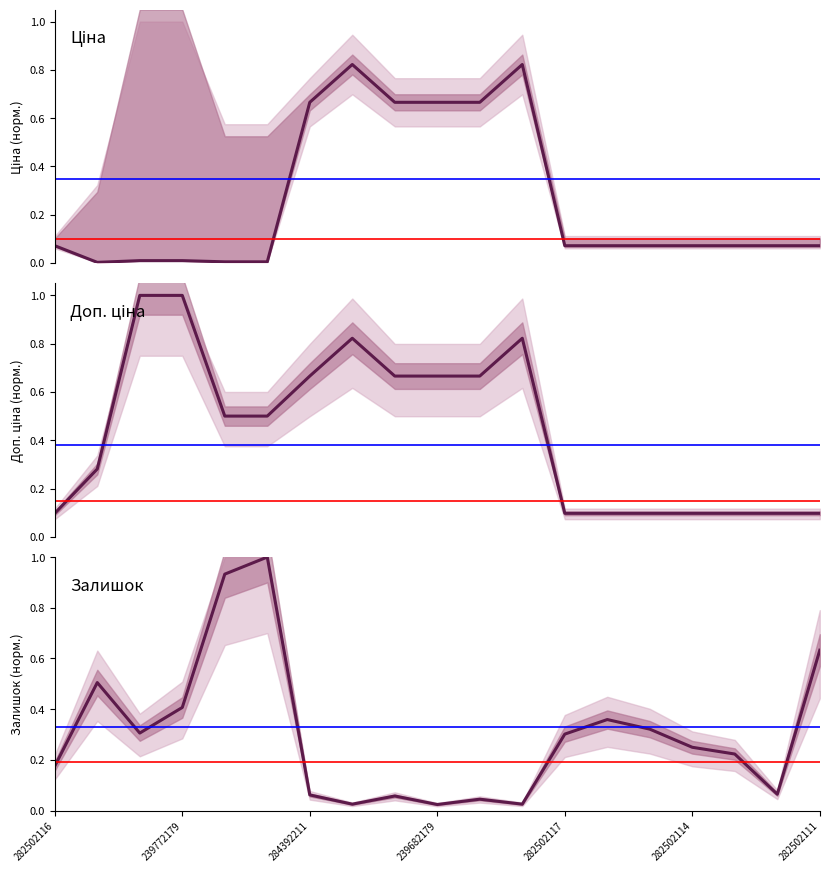

Reading left to right, what are all the values shown in this chart?

Ціна: 0.1	0.0	0.0	0.0	0.0	0.0	0.7	0.8	0.7	0.7	0.7	0.8	0.1	0.1	0.1	0.1	0.1	0.1	0.1
Доп. ціна: 0.1	0.3	1.0	1.0	0.5	0.5	0.7	0.8	0.7	0.7	0.7	0.8	0.1	0.1	0.1	0.1	0.1	0.1	0.1
Залишок: 0.2	0.5	0.3	0.4	0.9	1.0	0.1	0.0	0.1	0.0	0.0	0.0	0.3	0.4	0.3	0.2	0.2	0.1	0.6